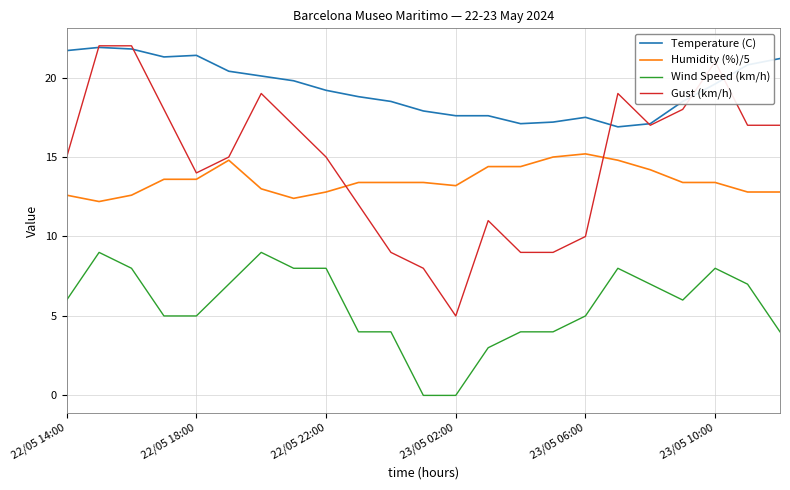

Which series has the largest total across all categories?

Temperature (C)